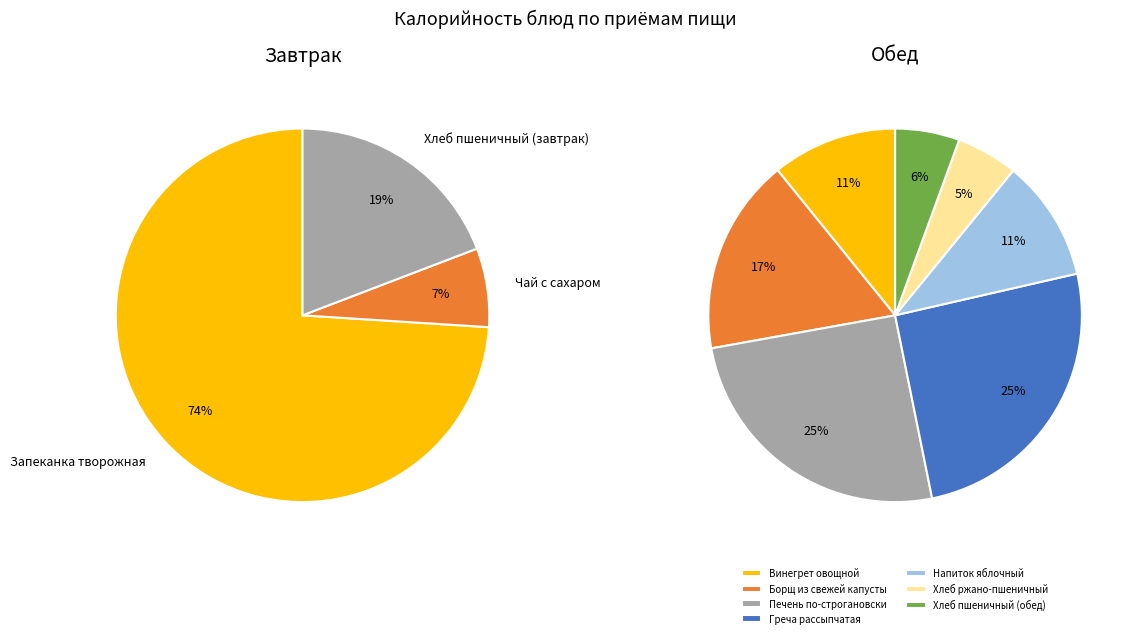

Does Чай с сахаром represent more than half of the total?

No